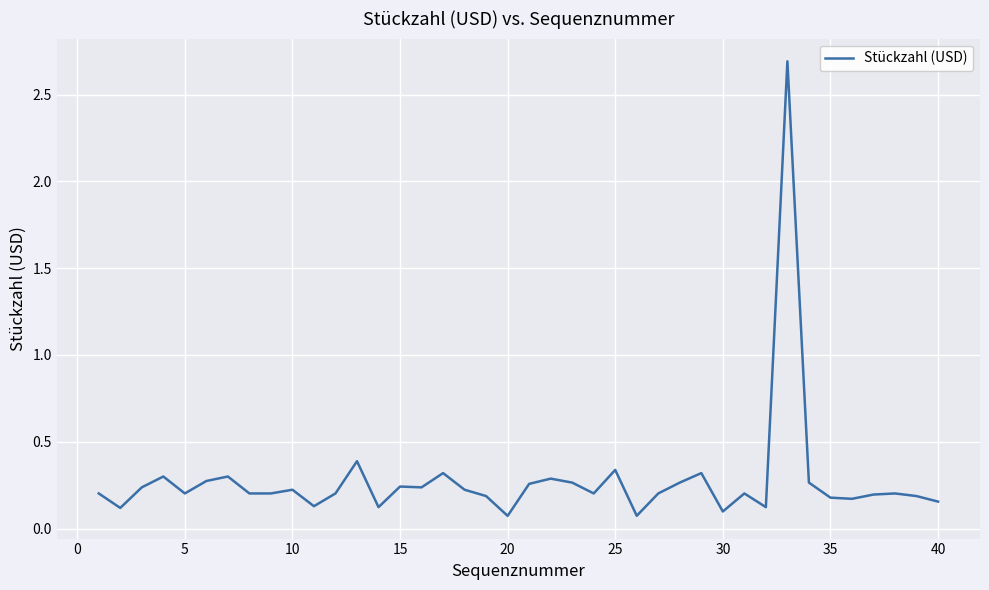

Is this an area chart (filled region under the line)?

No